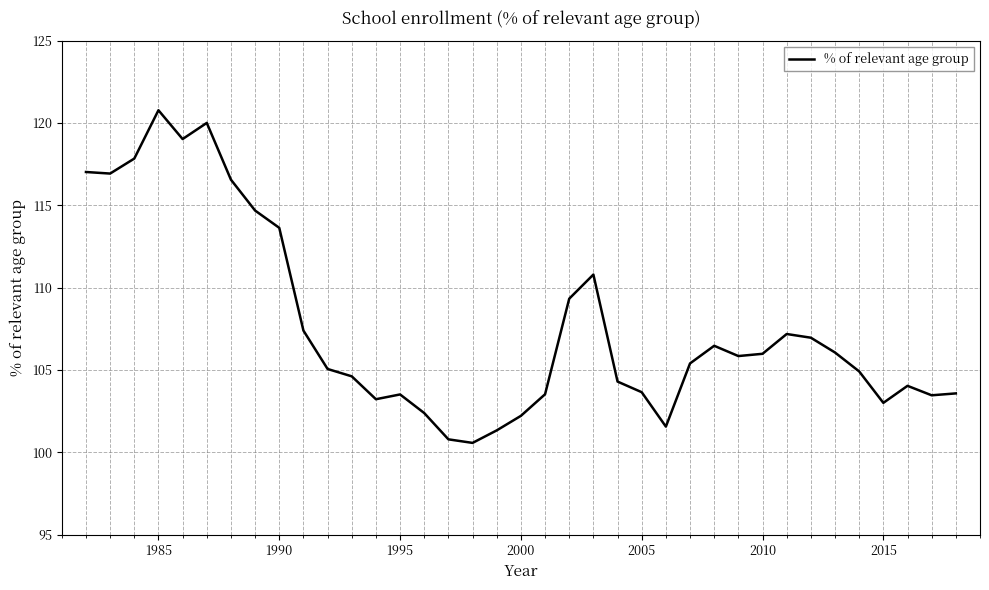

What is the smallest value displayed?

100.6